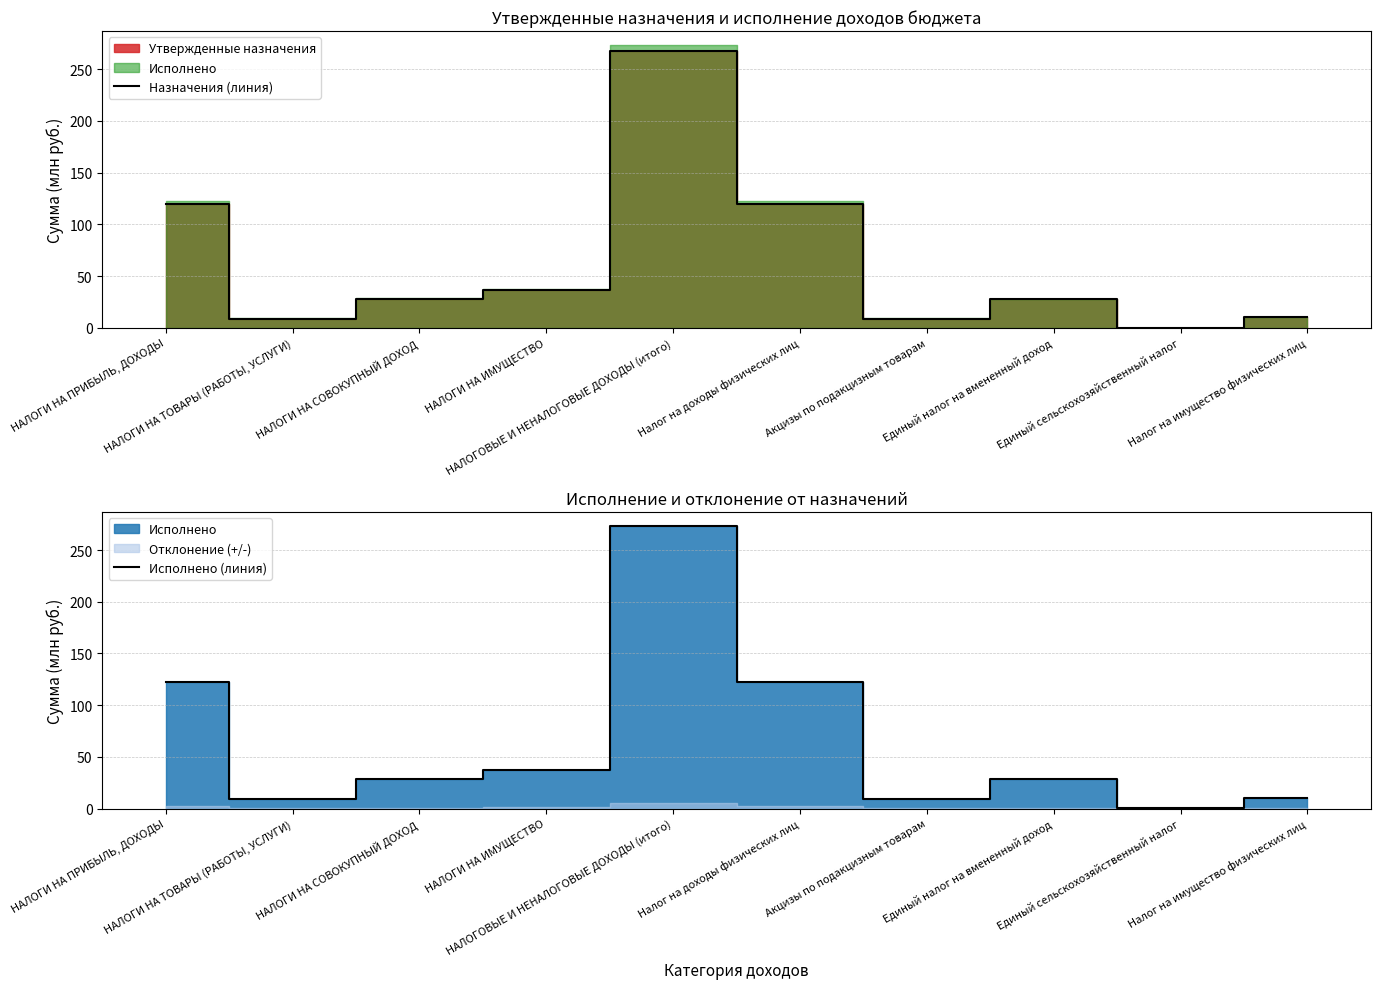

The Исполнено (линия) series shows 28.1 at Единый налог на вмененный доход. True or false?

True